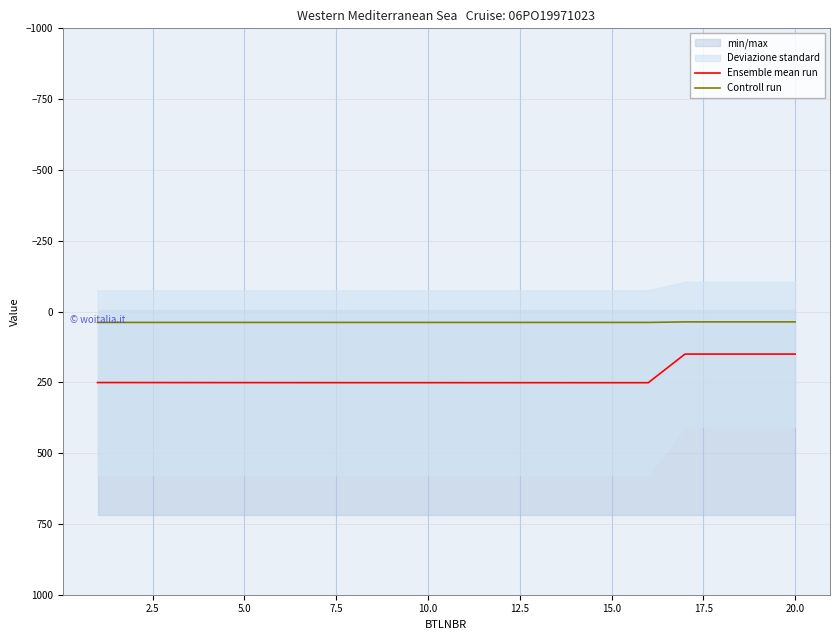

True or false: Controll run and Ensemble mean run cross at least once.

False